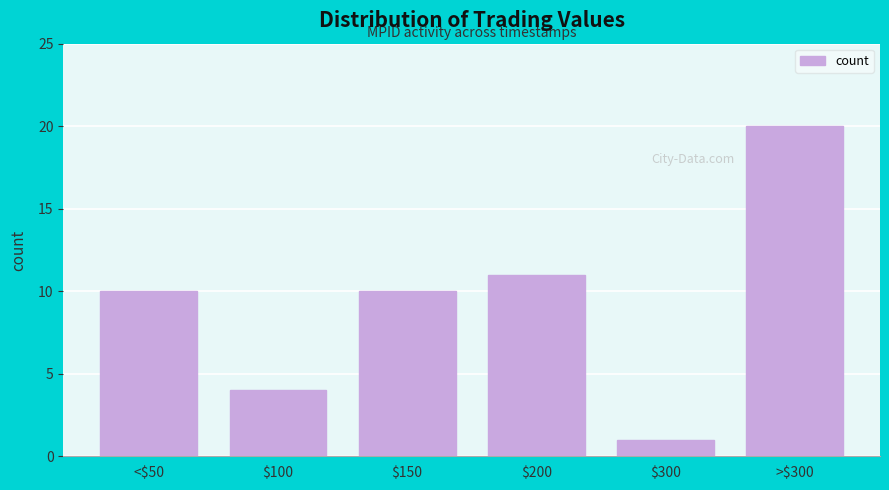

Reading right to left, what are all the values shown in this chart?

20	1	11	10	4	10